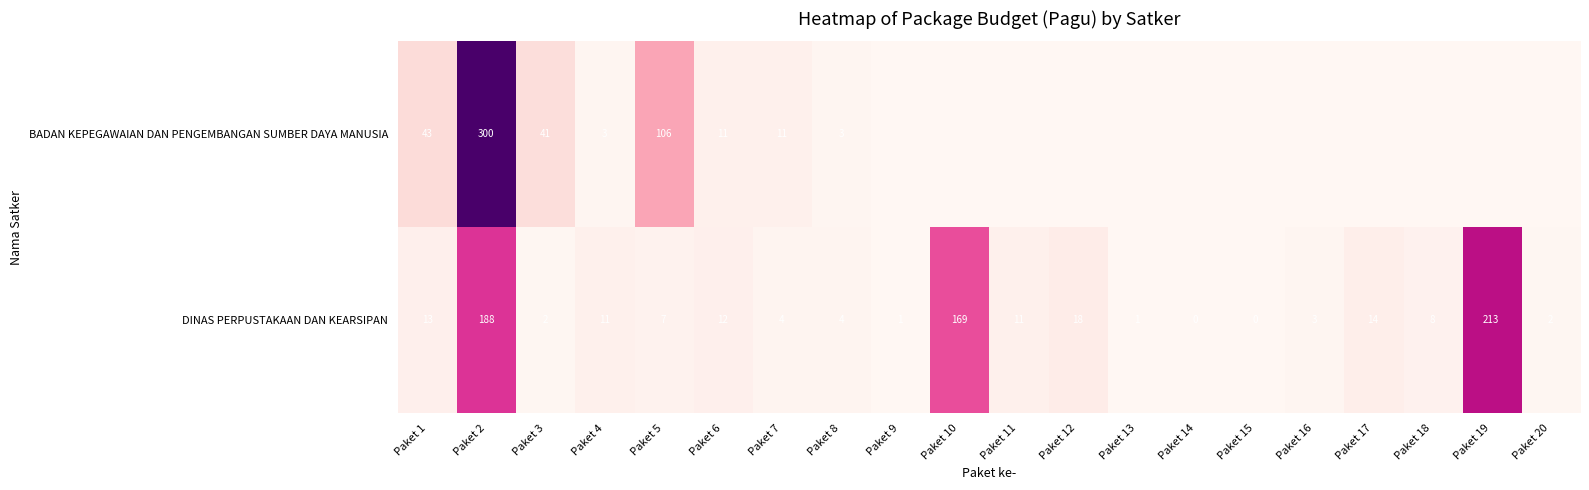

What is the difference between the DINAS PERPUSTAKAAN DAN KEARSIPAN values at Paket 10 and Paket 5?

162